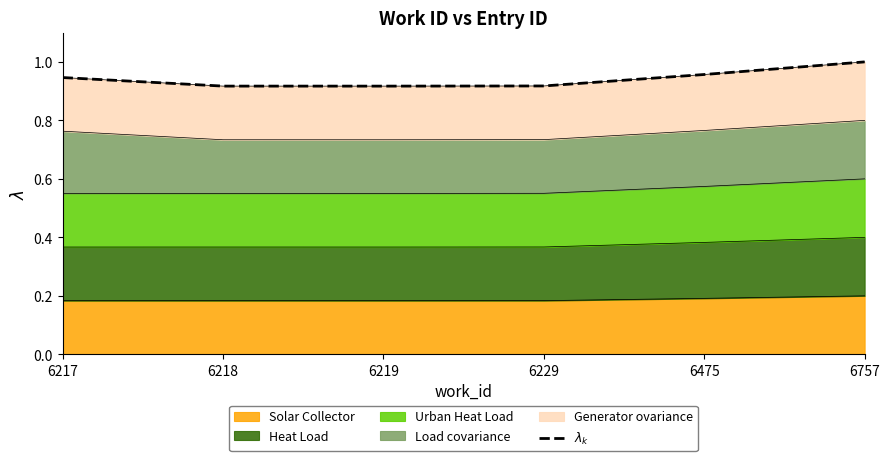

Which has a higher value, 6218 or 6219?

6218